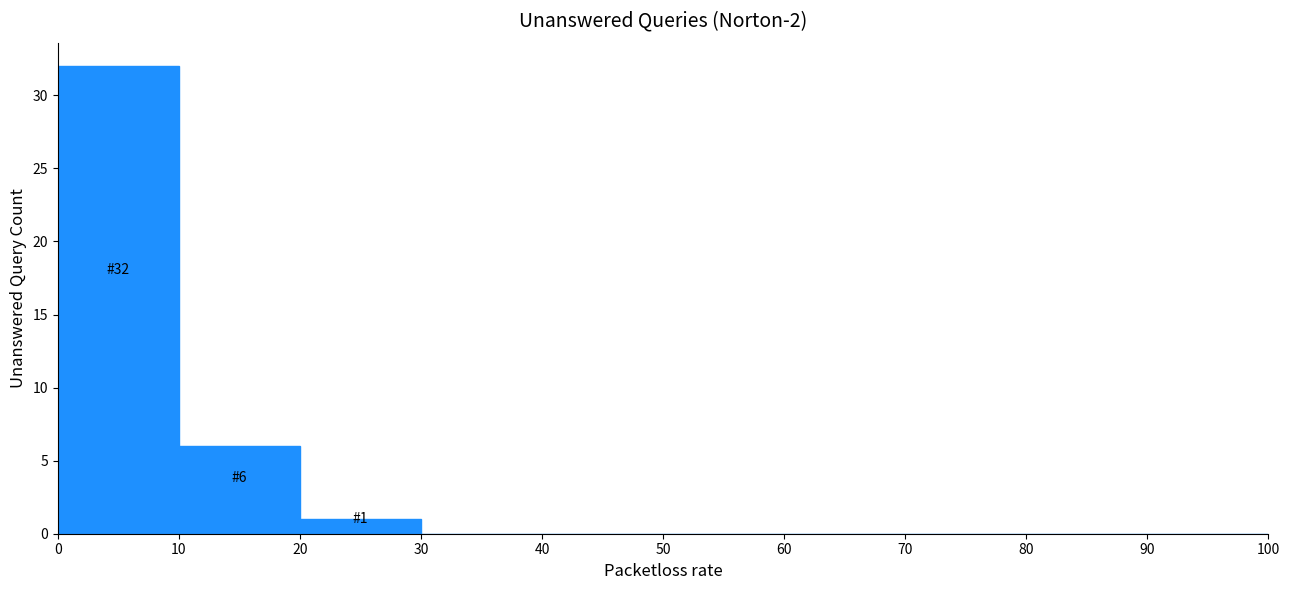

Which range on the x-axis has the tallest bar?

0 to 10